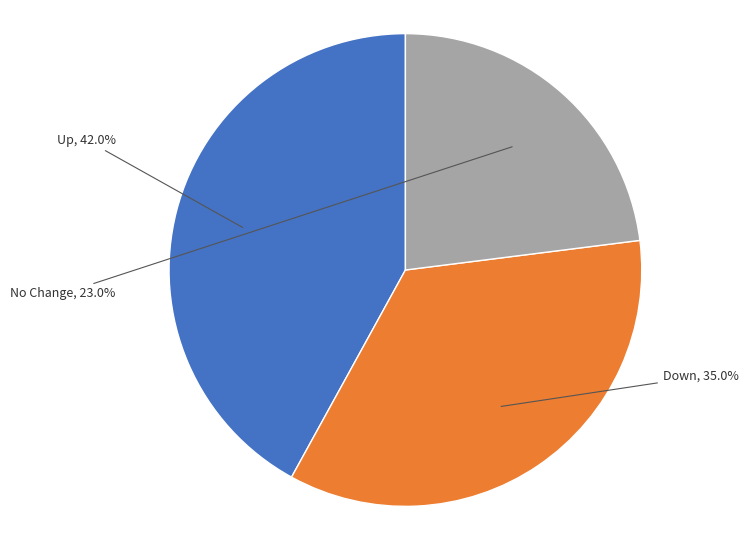

Does any single category account for the majority?

No